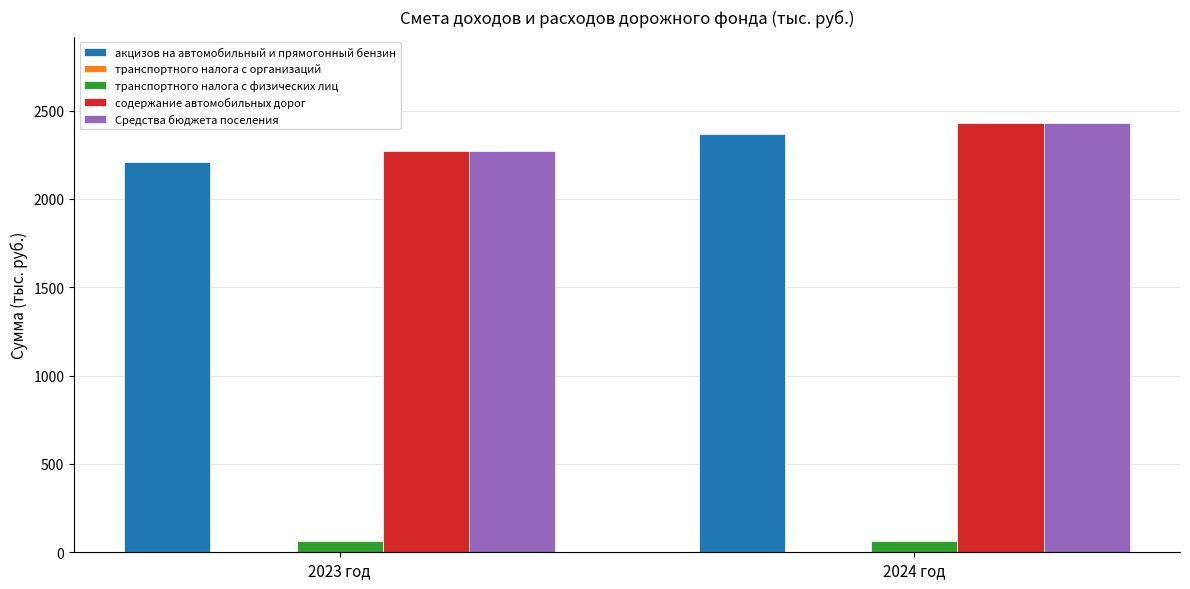

The value of содержание автомобильных дорог at 2024 год is 2432.2. True or false?

True